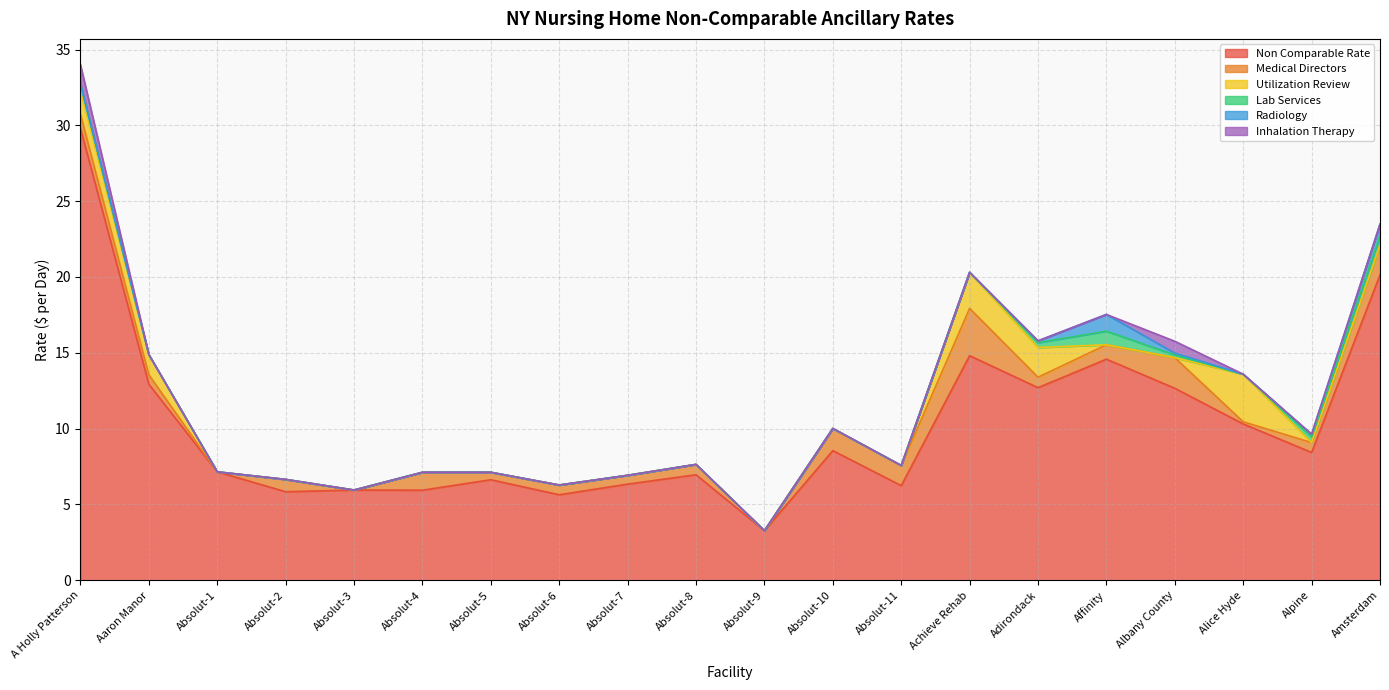

What is the label of the 16th point from the left?

Affinity